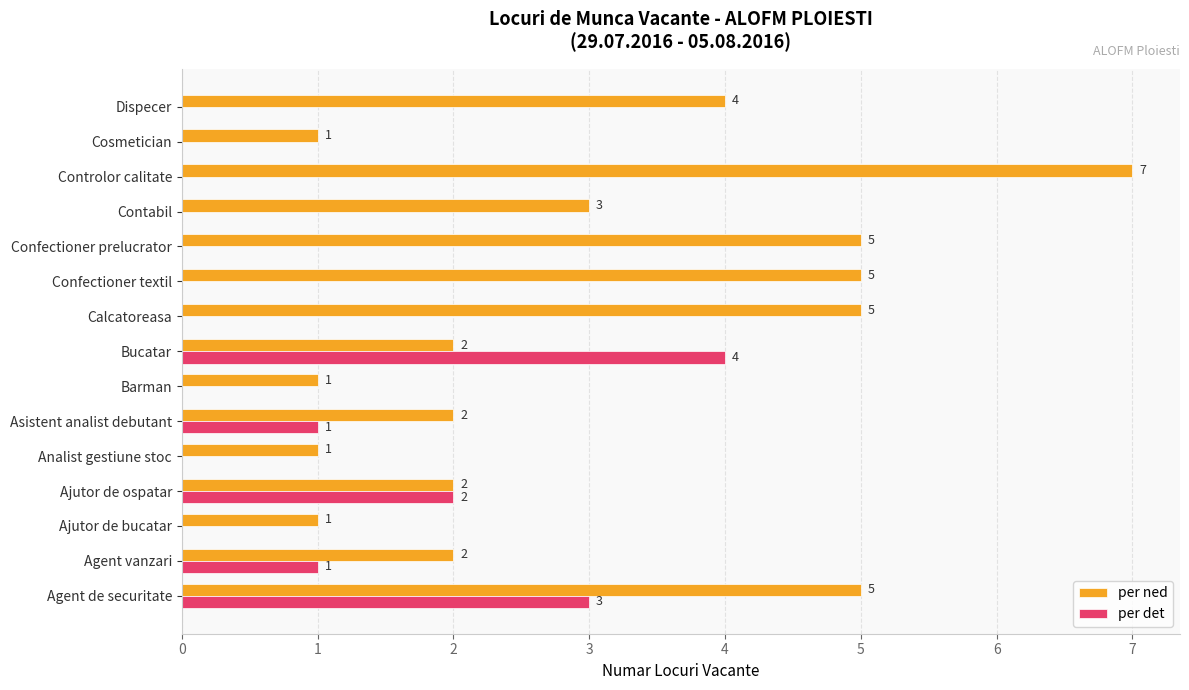

At which category does the chart reach its peak across all series?

Controlor calitate